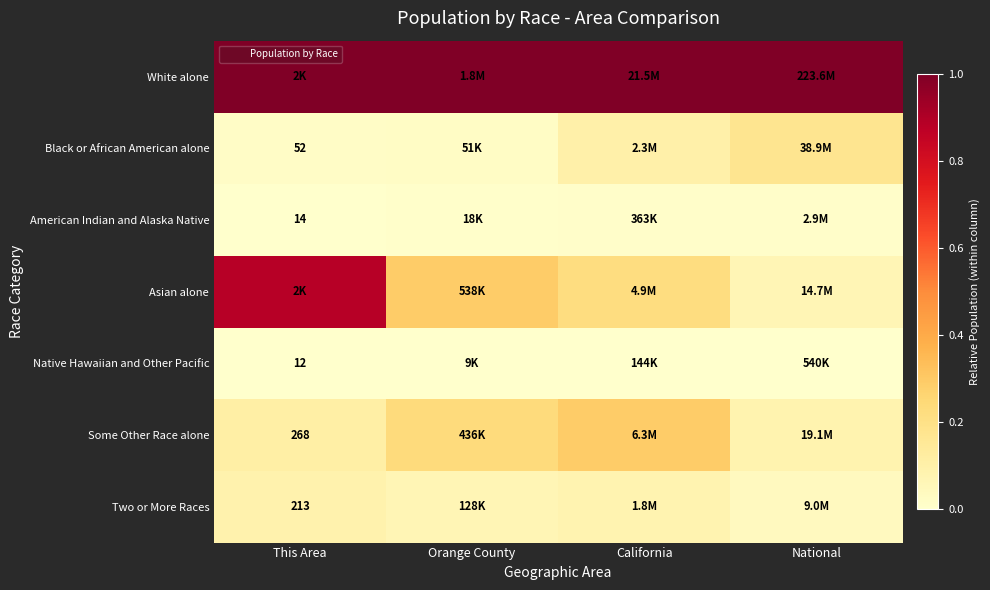

Where is American Indian and Alaska Native nearest to the value 0?

This Area